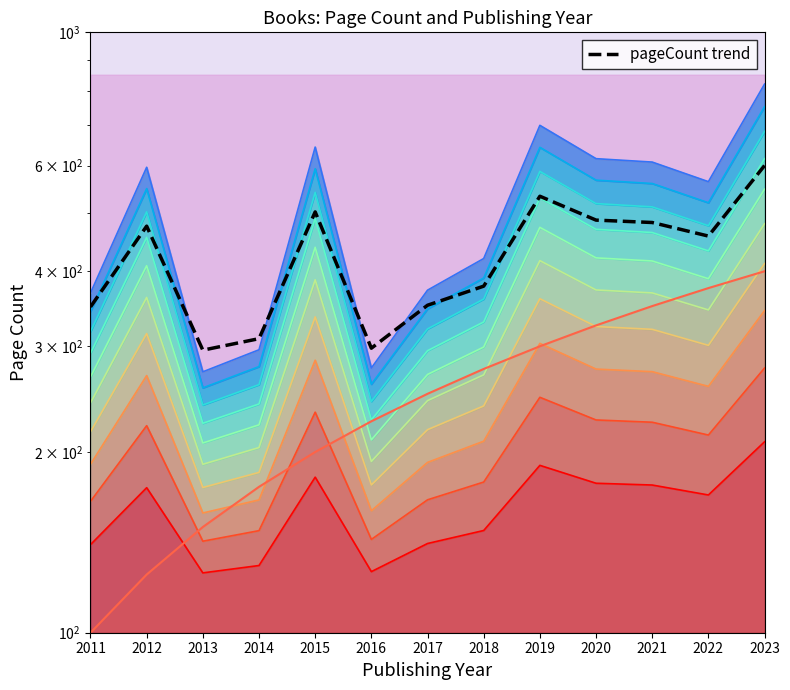

True or false: the data shows 271.8 at 2015.

False